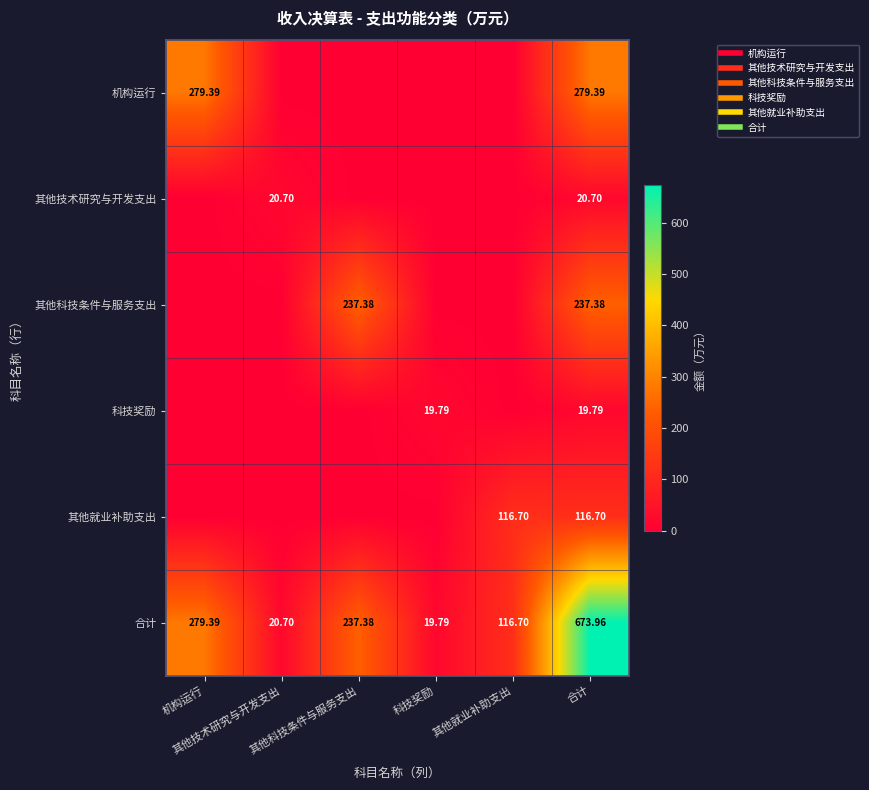

Which series has the largest total across all categories?

合计